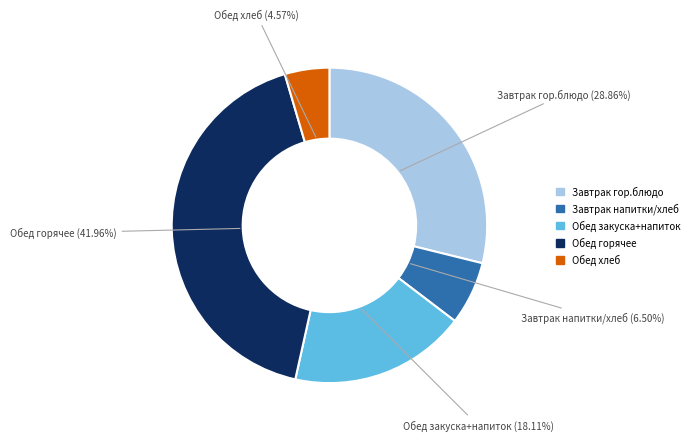

Does any single category account for the majority?

No